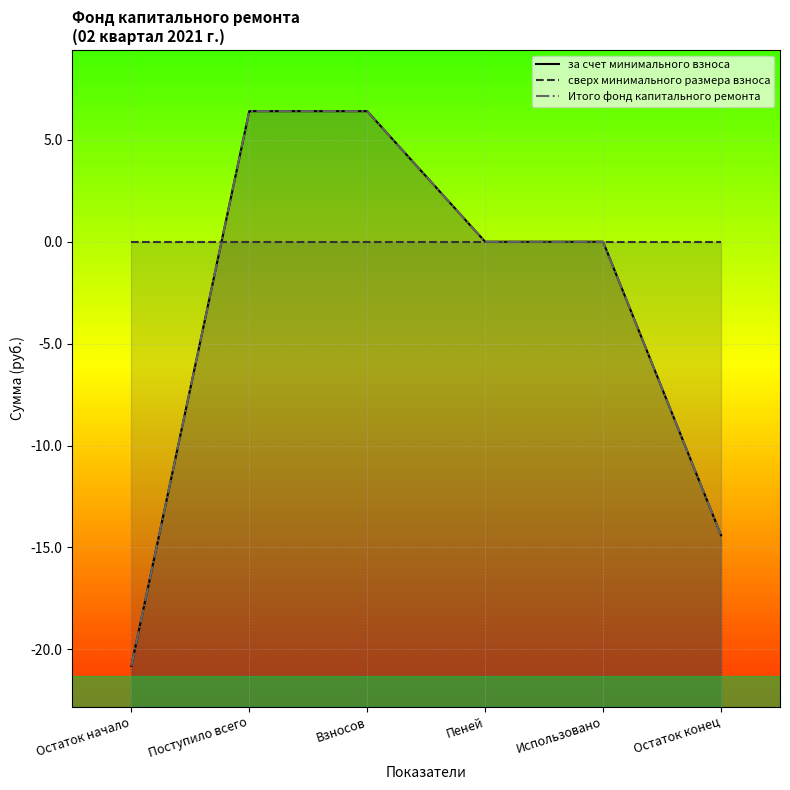

What is the label of the 4th point from the left?

Пеней